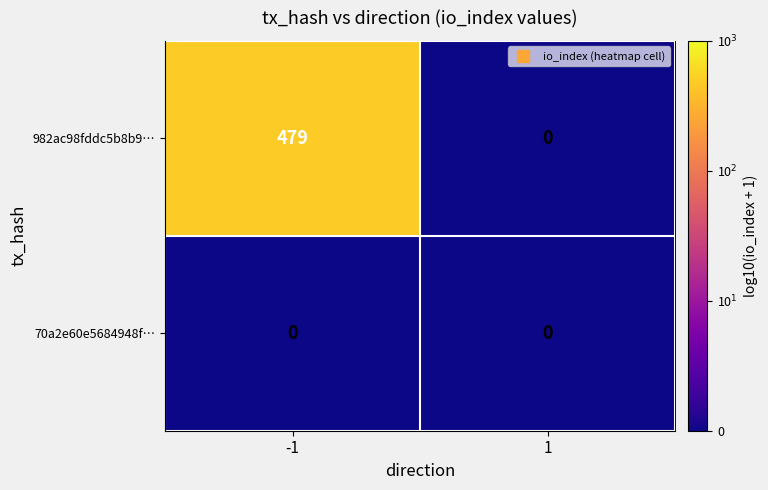

Reading left to right, list all the values displayed in this chart.

982ac98fddc5b8b9…: 479	0
70a2e60e5684948f…: 0	0